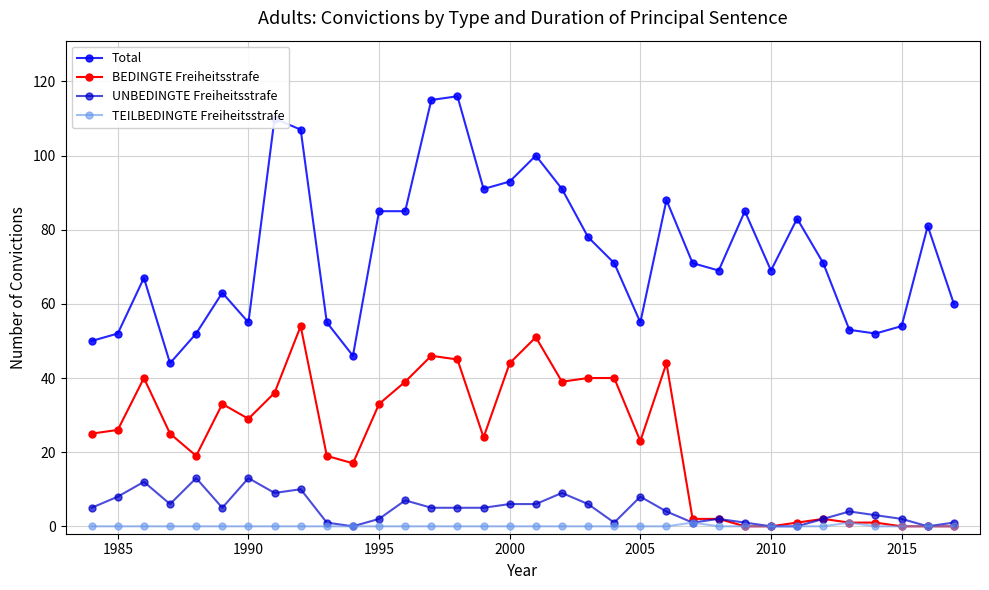

Rank the series by their maximum value, from highest to lowest.

Total, BEDINGTE Freiheitsstrafe, UNBEDINGTE Freiheitsstrafe, TEILBEDINGTE Freiheitsstrafe